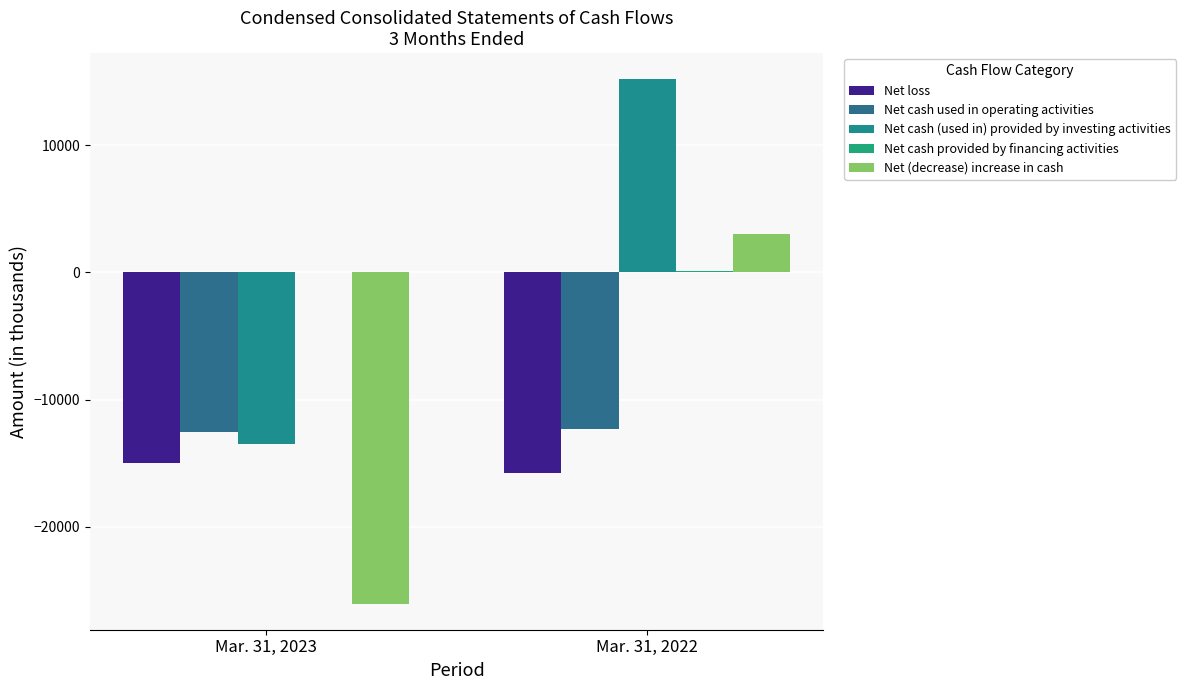

How many data points does each series have?

2